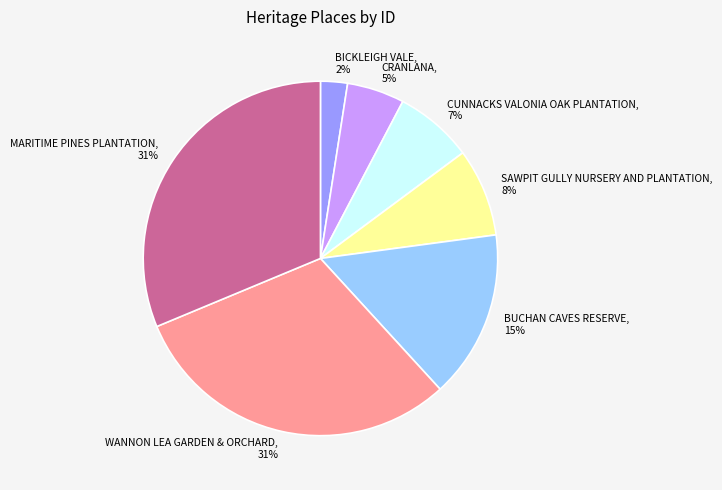

Which has a higher value, SAWPIT GULLY NURSERY AND PLANTATION or CUNNACKS VALONIA OAK PLANTATION?

SAWPIT GULLY NURSERY AND PLANTATION